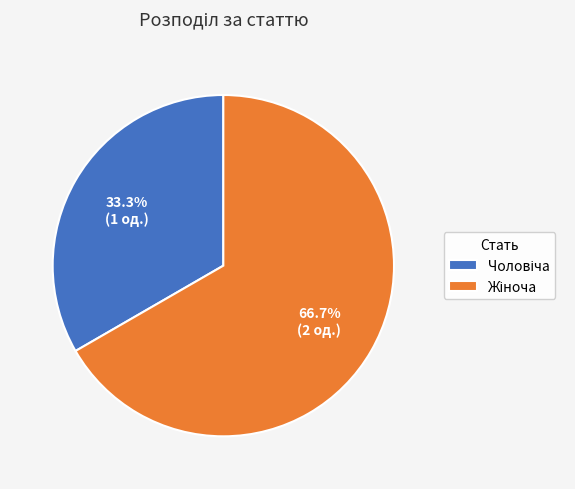

Is there a majority slice in this chart?

Yes